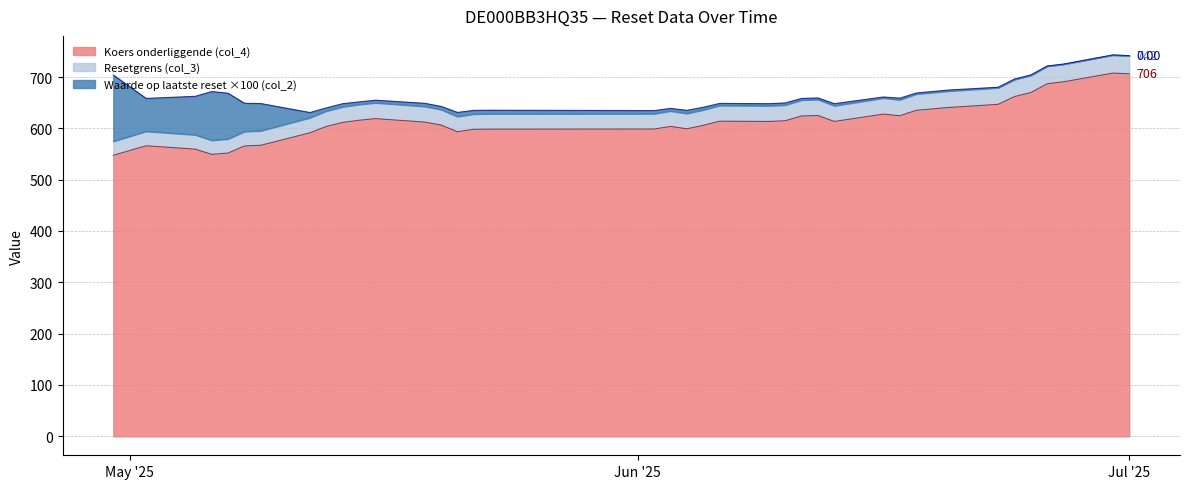

Where is Resetgrens (col_3) nearest to the value 659?

2025-06-16